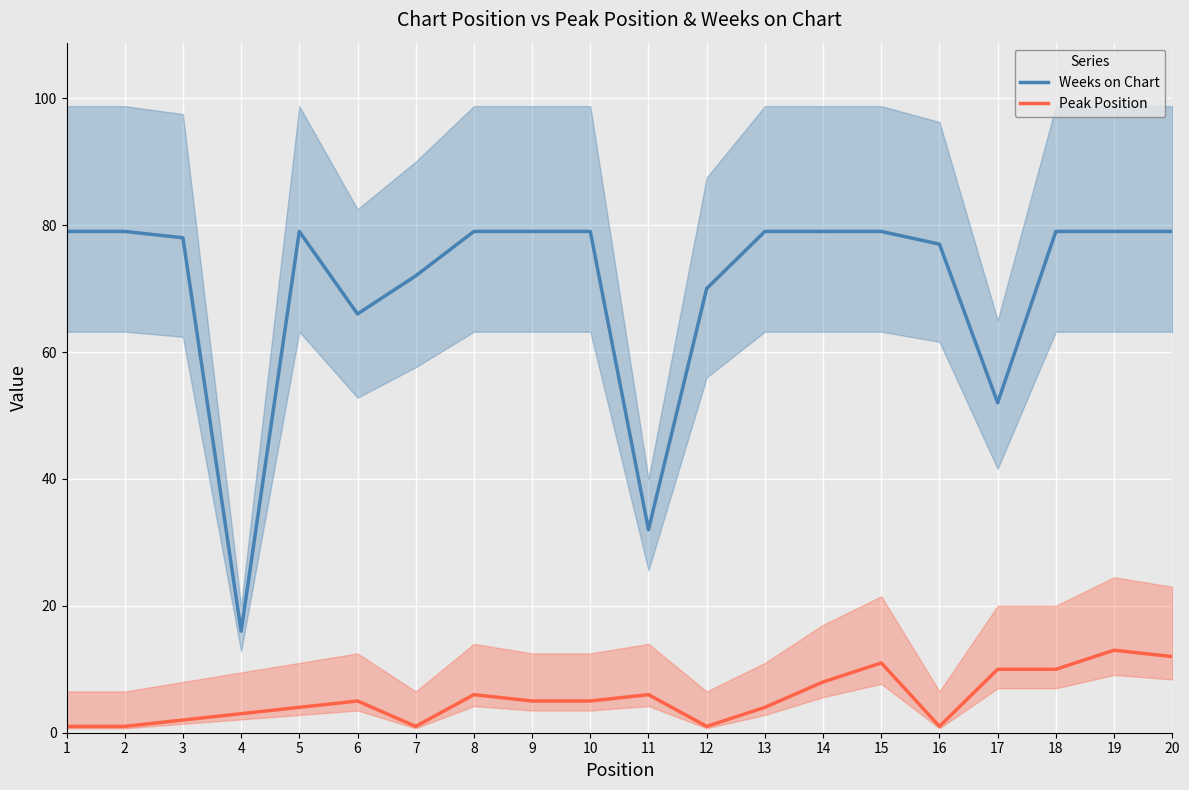

True or false: Weeks on Chart and Peak Position cross at least once.

False